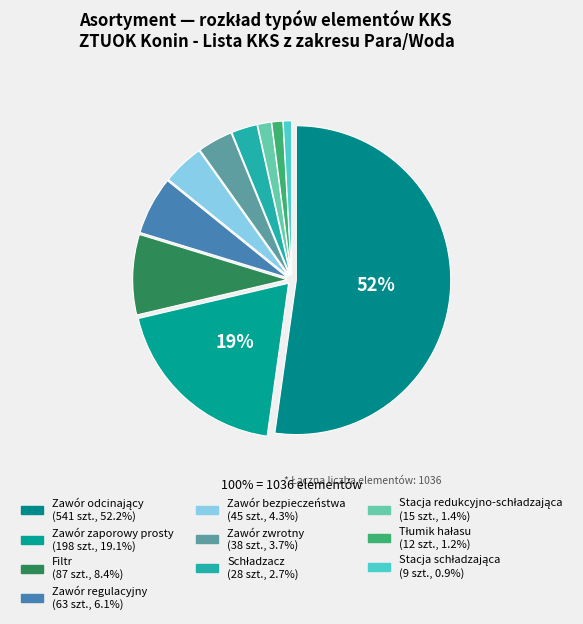

Count the number of slices in the pie.

10